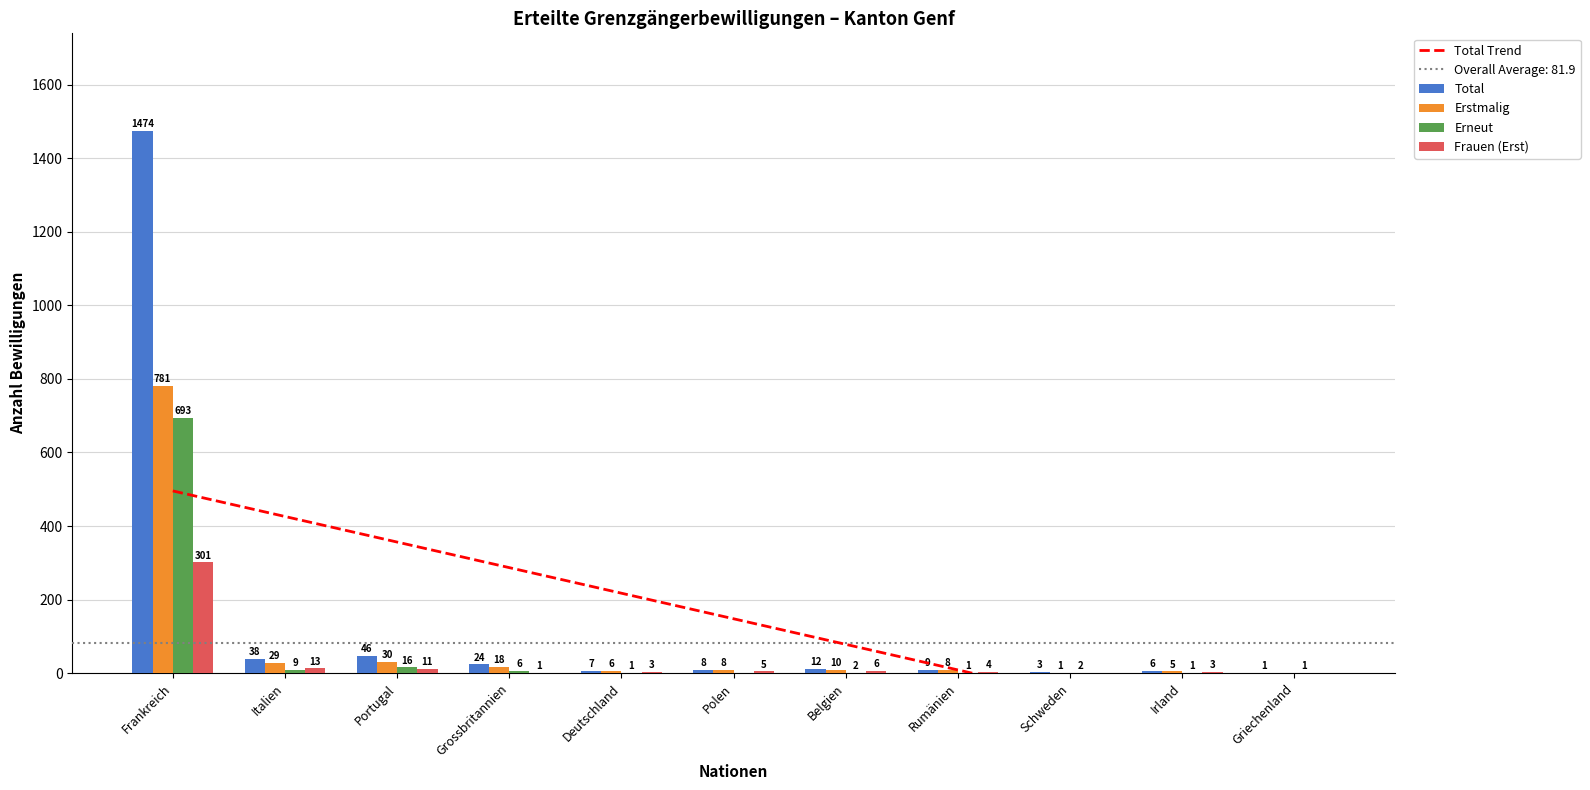

Rank the categories by Total Trend value from lowest to highest.

Griechenland, Irland, Schweden, Rumänien, Belgien, Polen, Deutschland, Grossbritannien, Portugal, Italien, Frankreich